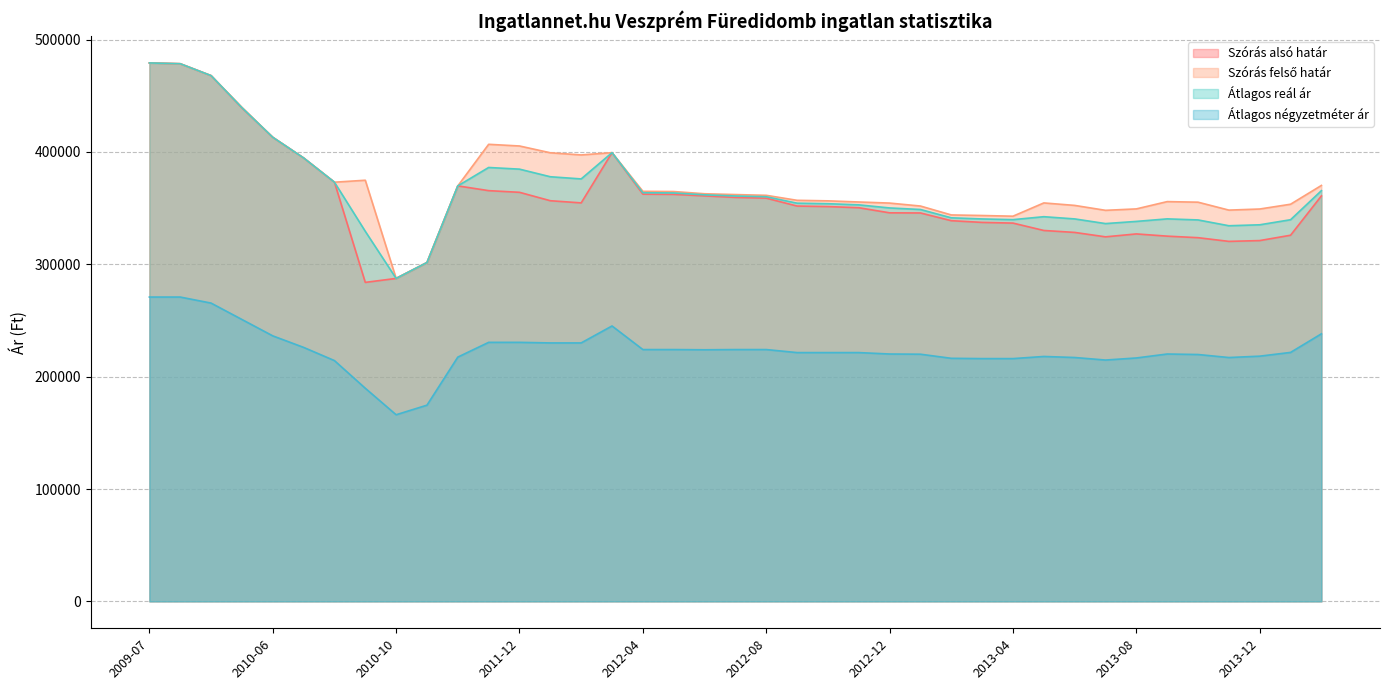

Does the chart have visible grid lines?

Yes